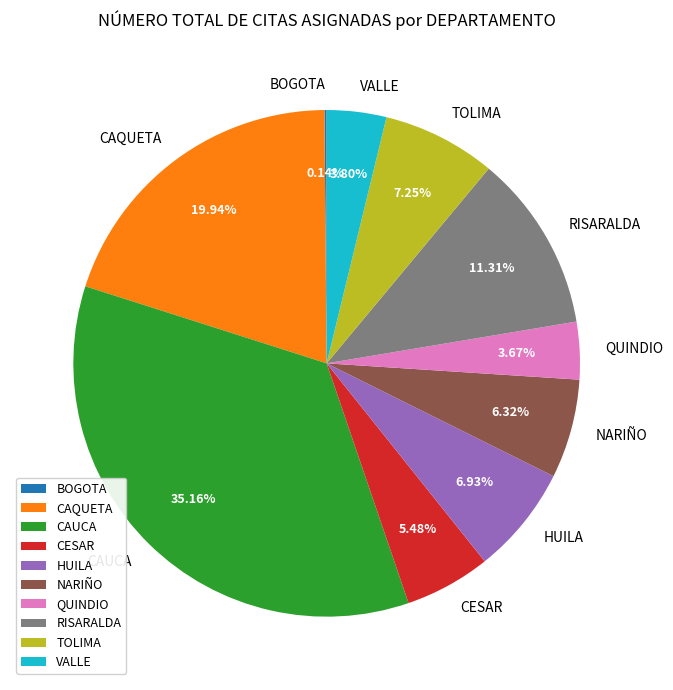

Between TOLIMA and QUINDIO, which is larger?

TOLIMA